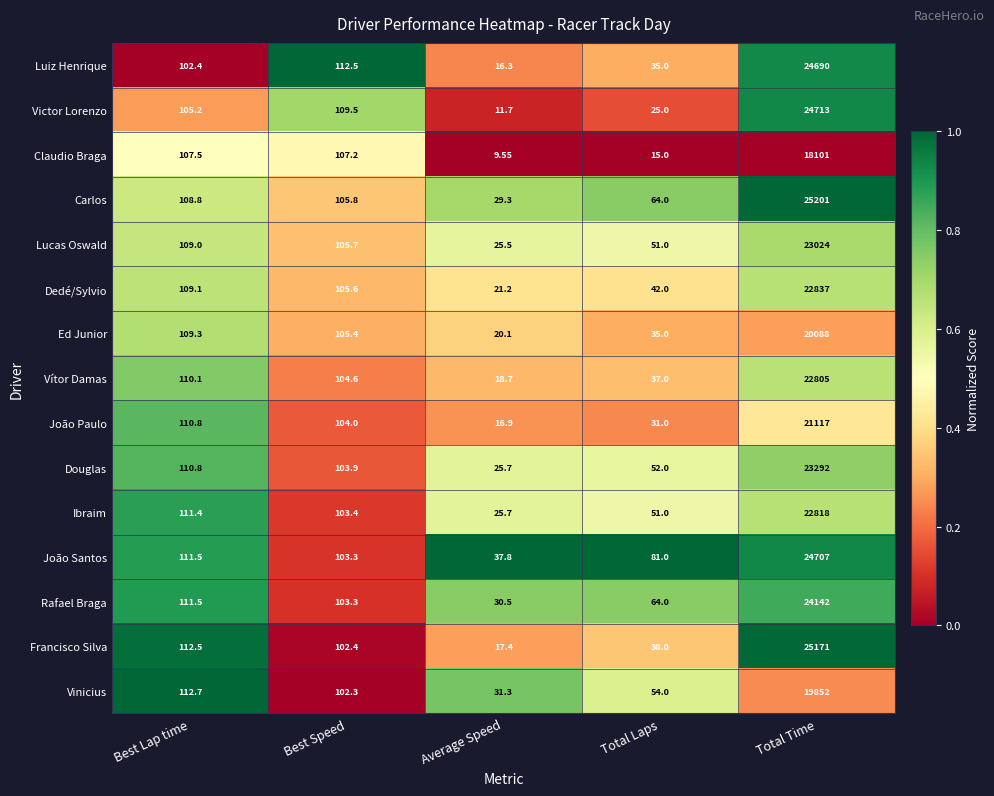

Which series has the largest range (max minus min)?

Carlos